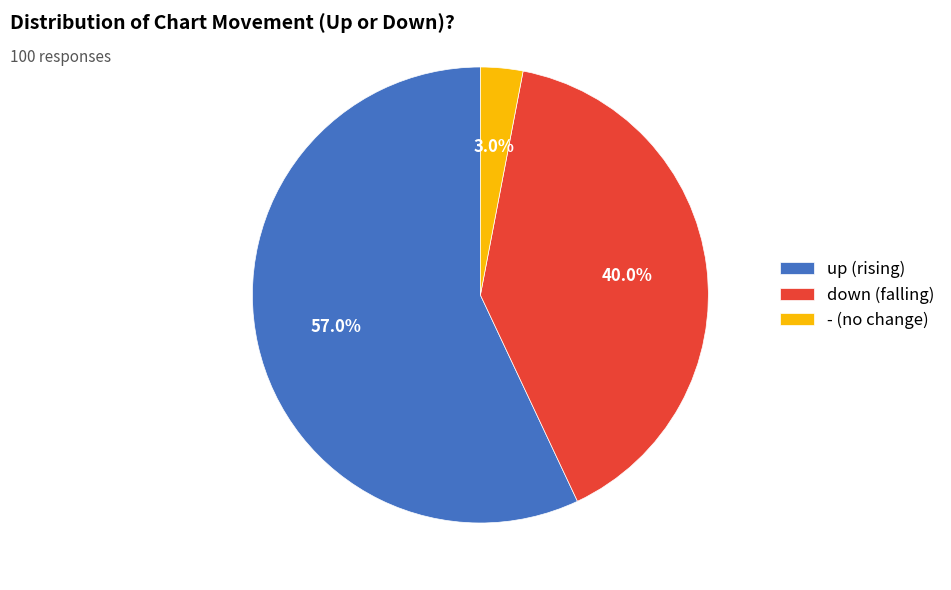

True or false: up accounts for 42% of the total.

False